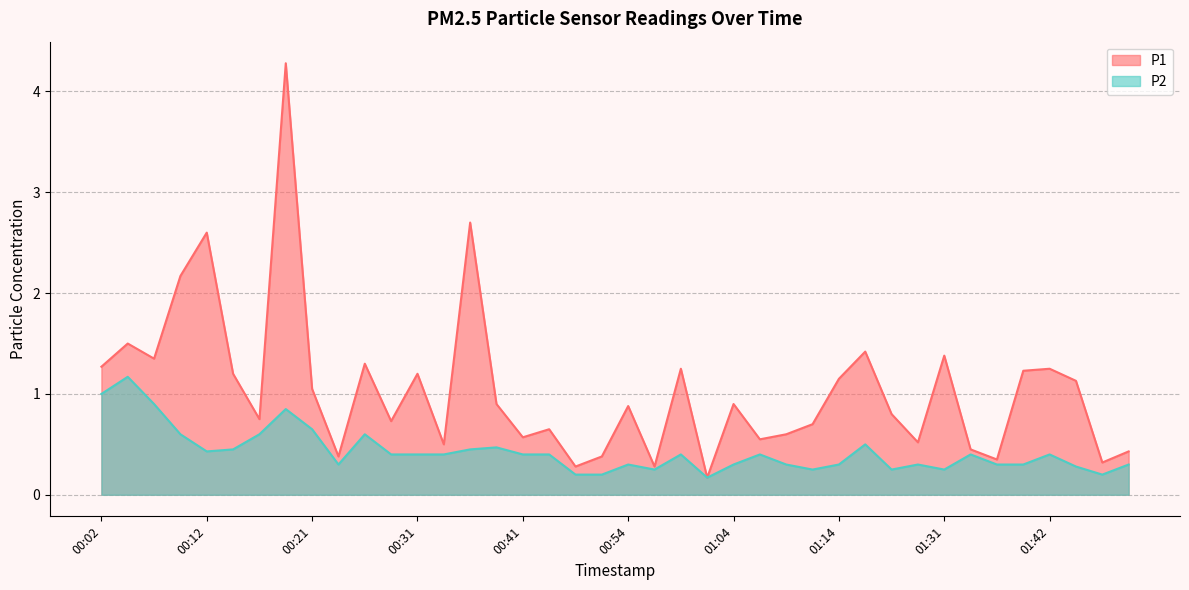

True or false: P1 has a value of 1.8 at 01:14.

False